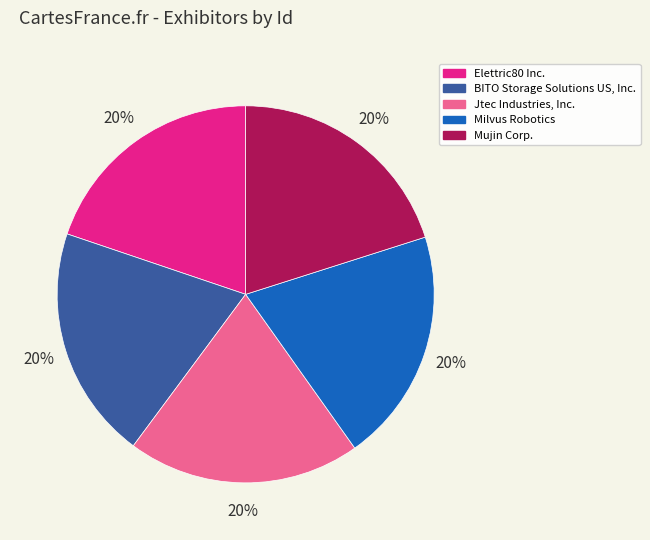

What is the ratio of the value at Elettric80 Inc. to the value at Mujin Corp.?

1.0